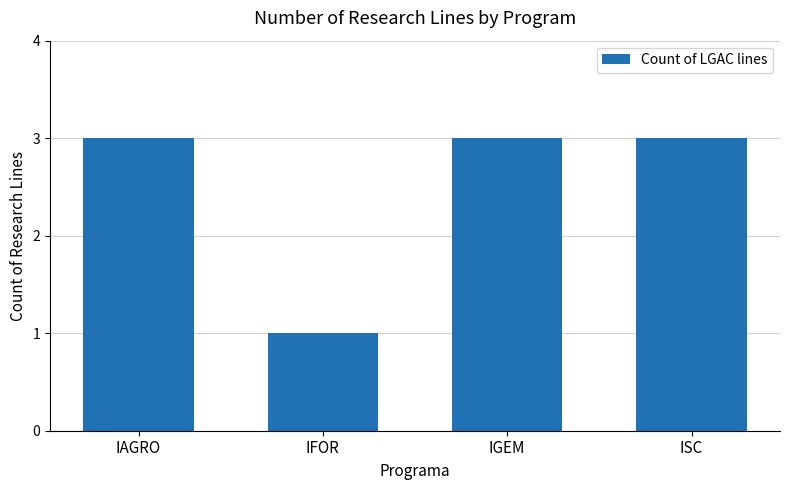

Reading left to right, list all the values displayed in this chart.

3	1	3	3